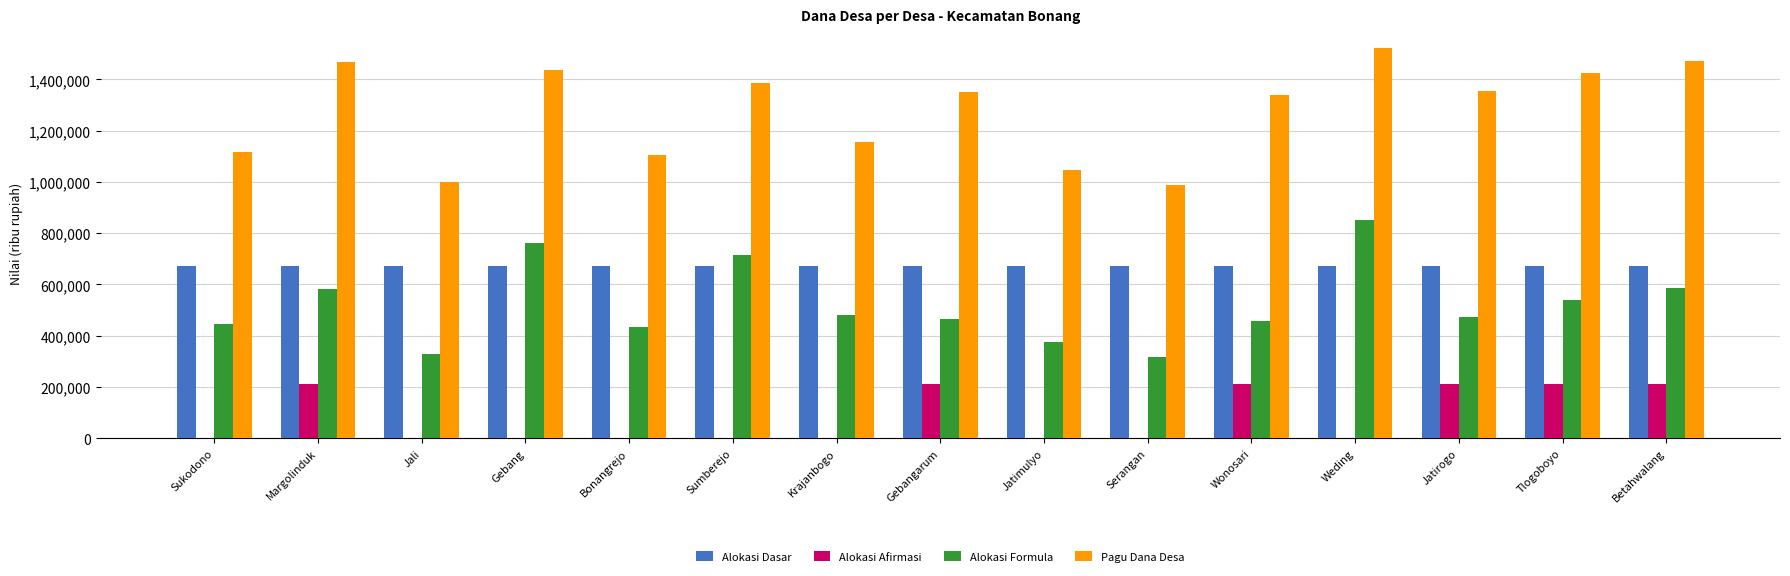

Are the bars grouped side by side (vs. stacked)?

Yes